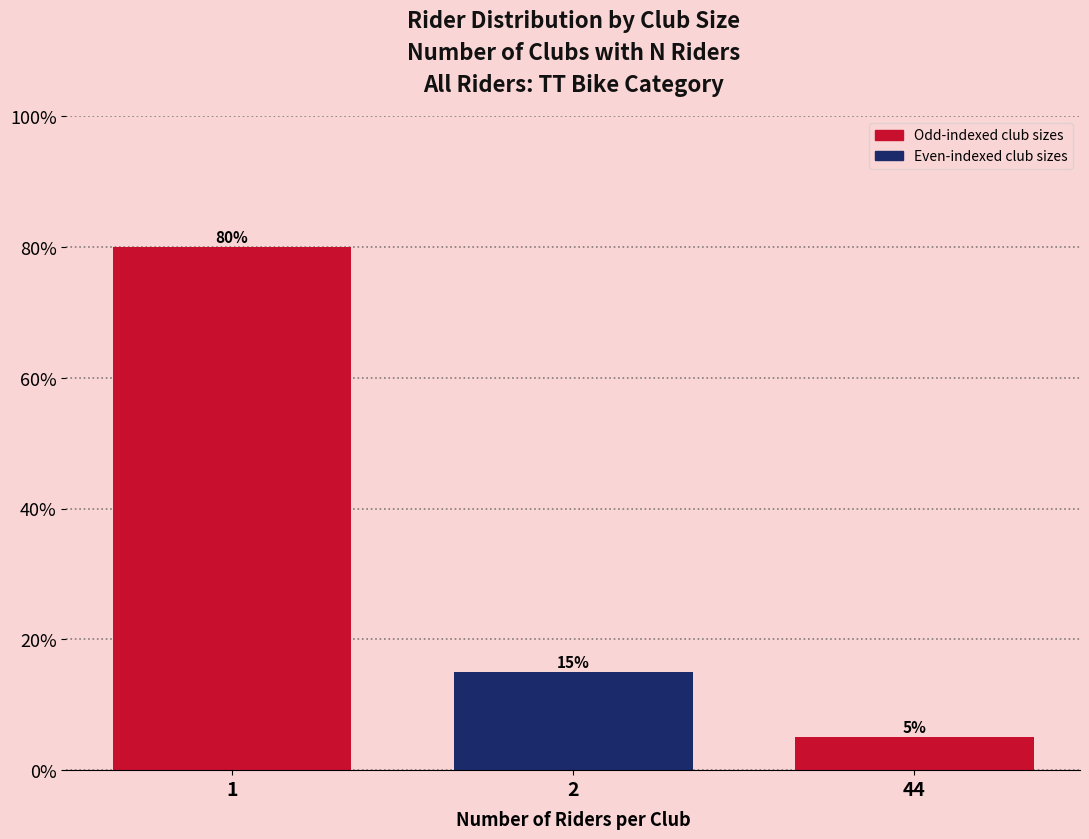

Reading right to left, list all the values displayed in this chart.

44=5	2=15	1=80